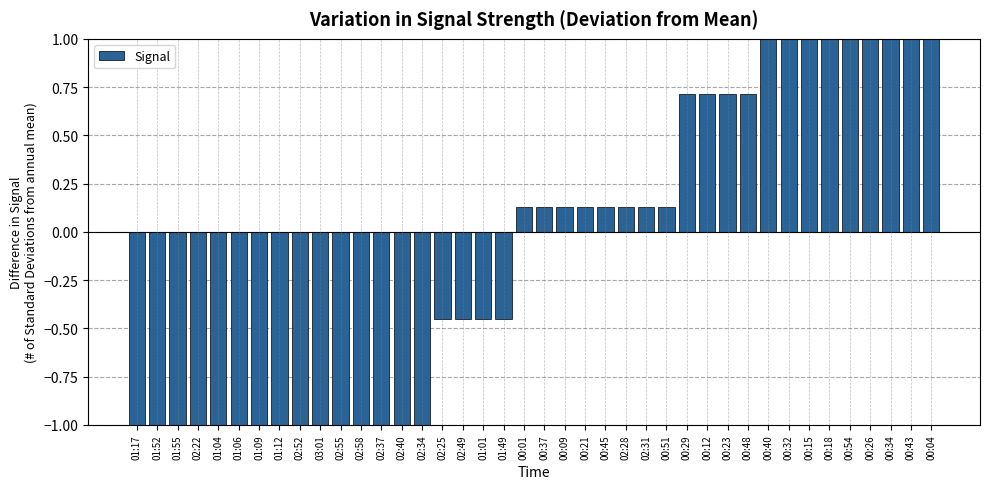

How many positive values are there?

21